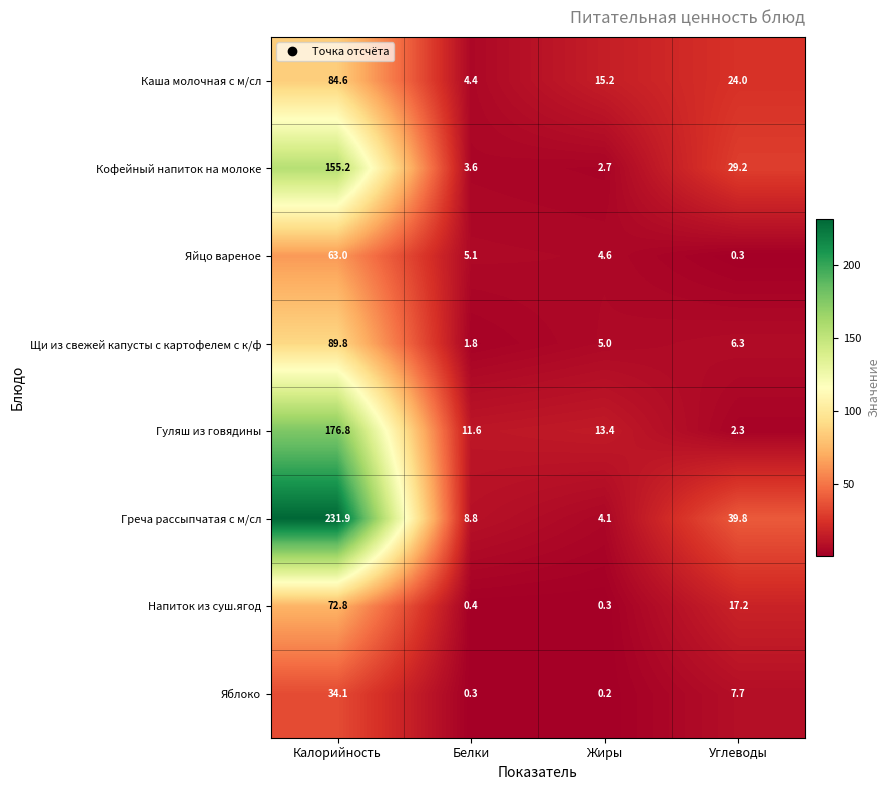

List the series in order of their peak value, lowest first.

Яблоко, Яйцо вареное, Напиток из суш.ягод, Каша молочная с м/сл, Щи из свежей капусты с картофелем с к/ф, Кофейный напиток на молоке, Гуляш из говядины, Греча рассыпчатая с м/сл